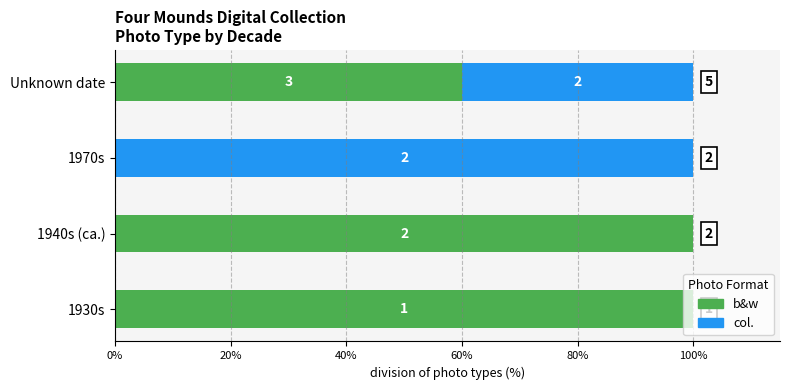

Does the chart contain any negative values?

No